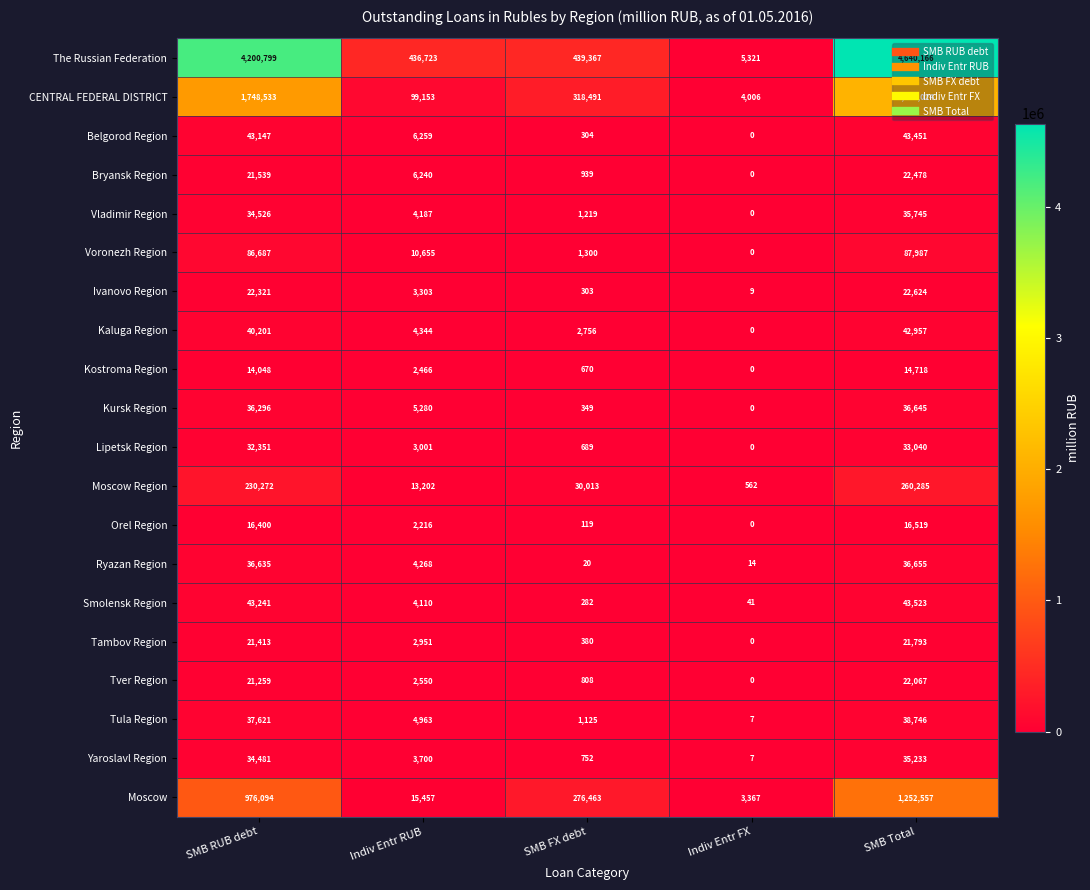

Which series has the widest spread of values?

The Russian Federation